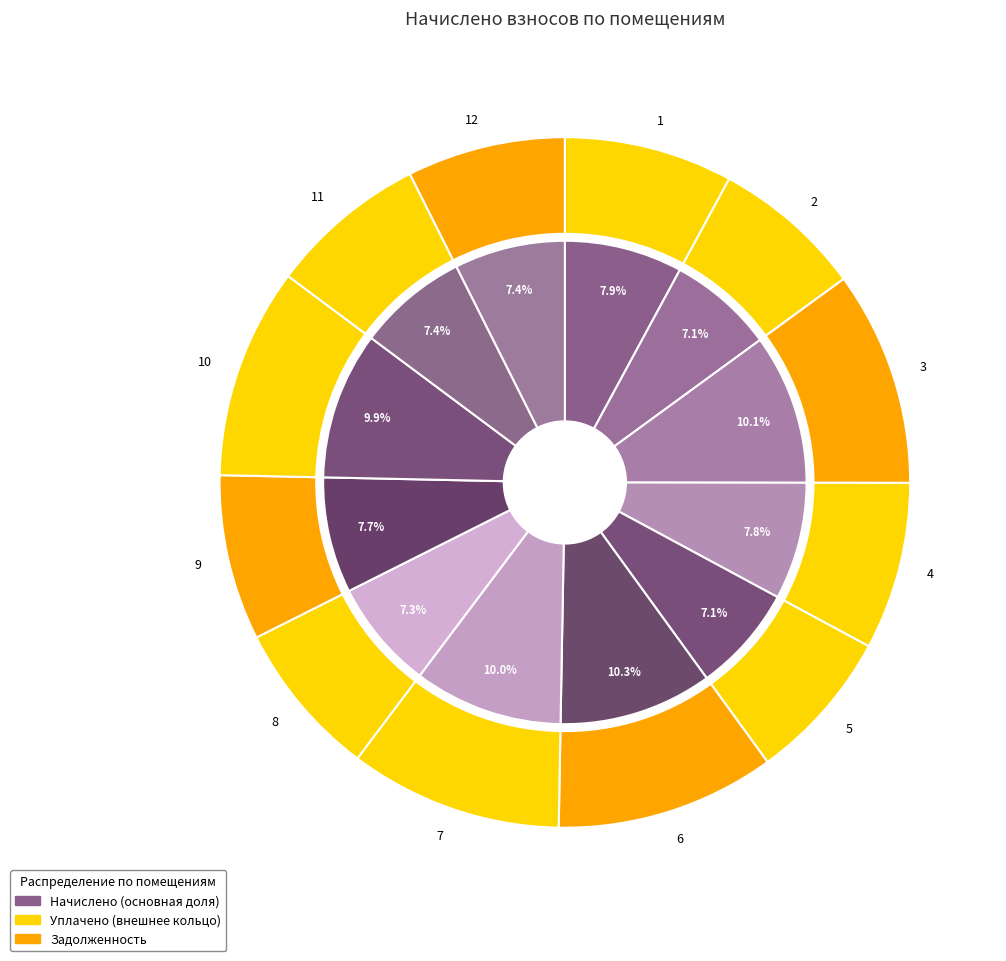

What is the total percentage of 8 and 7?

17.3%